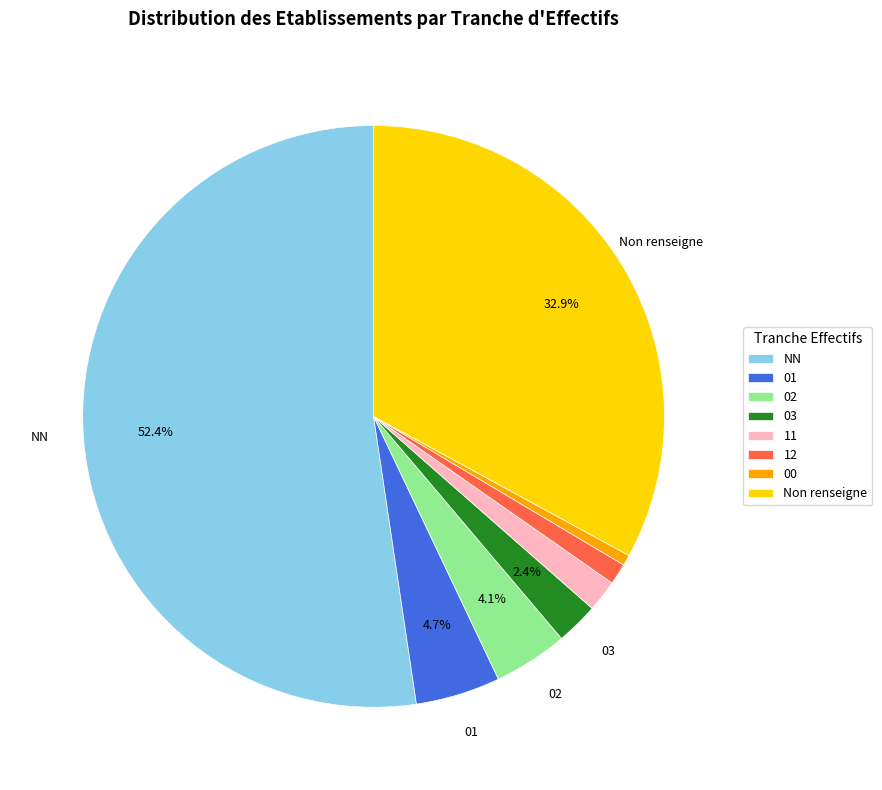

What portion of the pie excludes 03?

97.6%